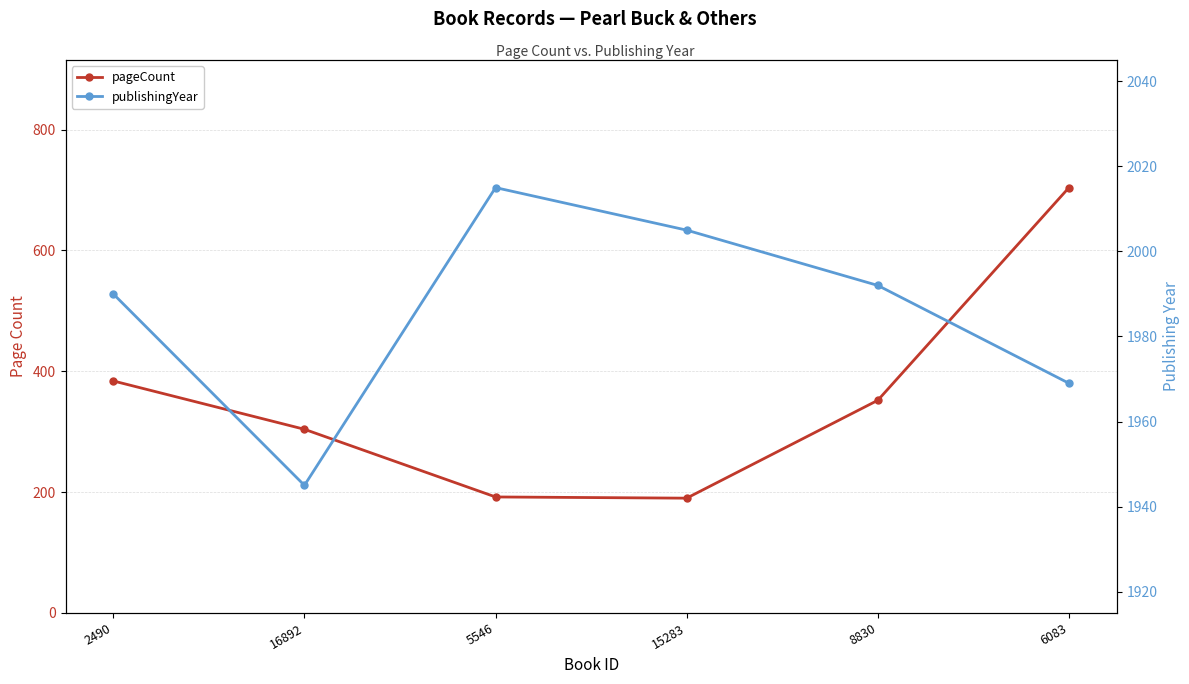

What are all the series names shown in the legend?

pageCount, publishingYear